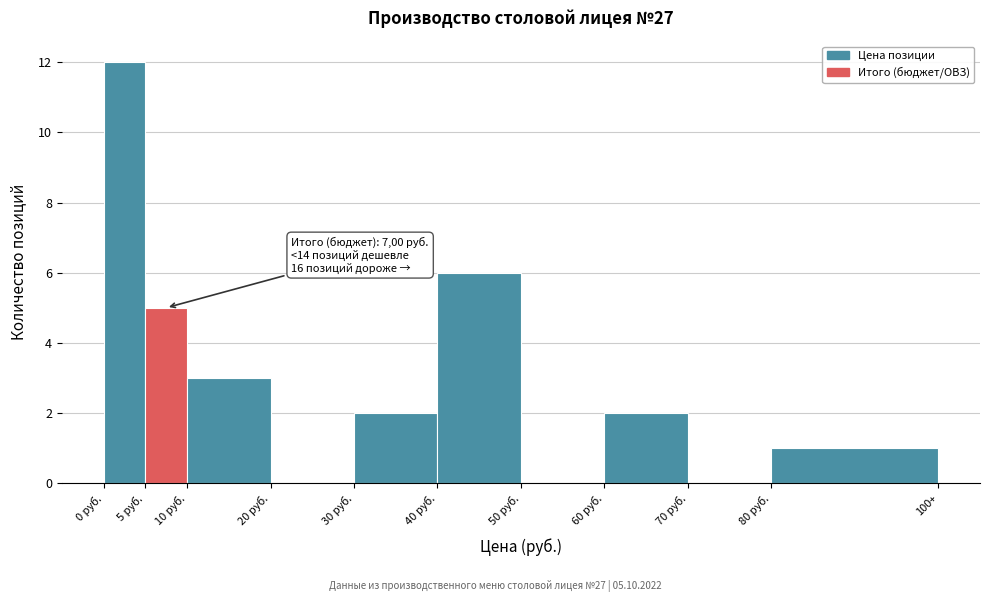

Reading left to right, list all the values displayed in this chart.

0 руб.=12	5 руб.=5	10 руб.=3	20 руб.=0	30 руб.=2	40 руб.=6	50 руб.=0	60 руб.=2	70 руб.=0	80 руб.=1